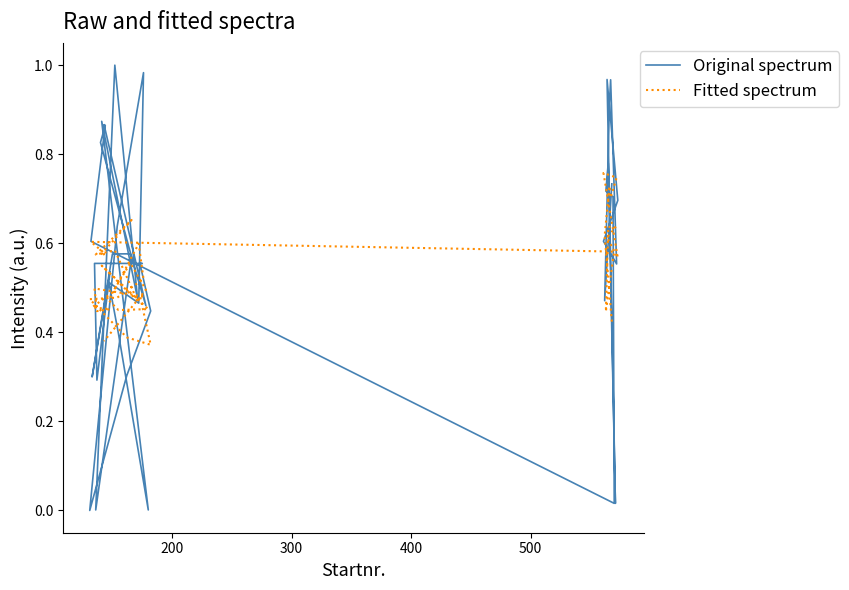

Is the value of Original spectrum at 600 greater than the value of Fitted spectrum at 25?

Yes